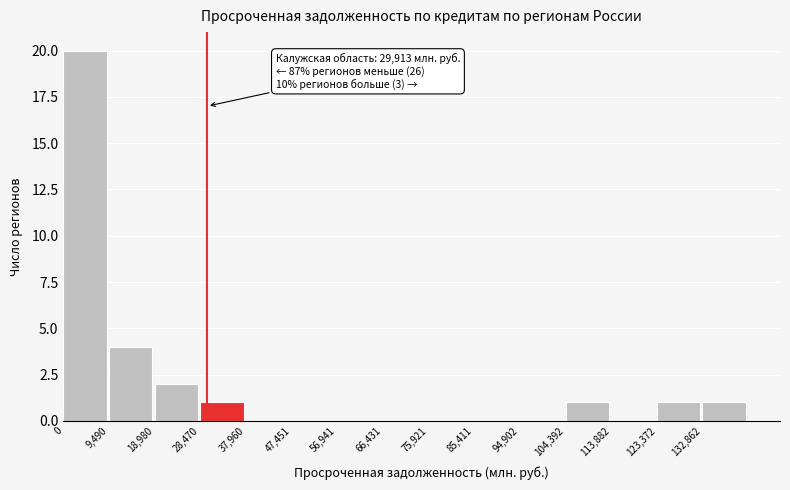

Over which range of the x-axis is the bar tallest?

0 to 9000